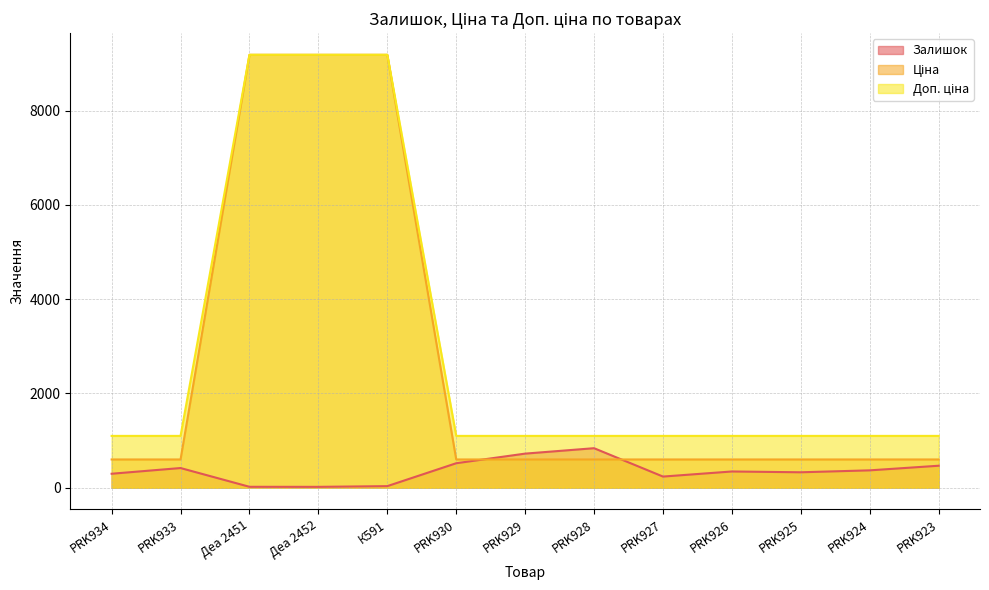

What is the label of the 8th point from the left?

PRK928